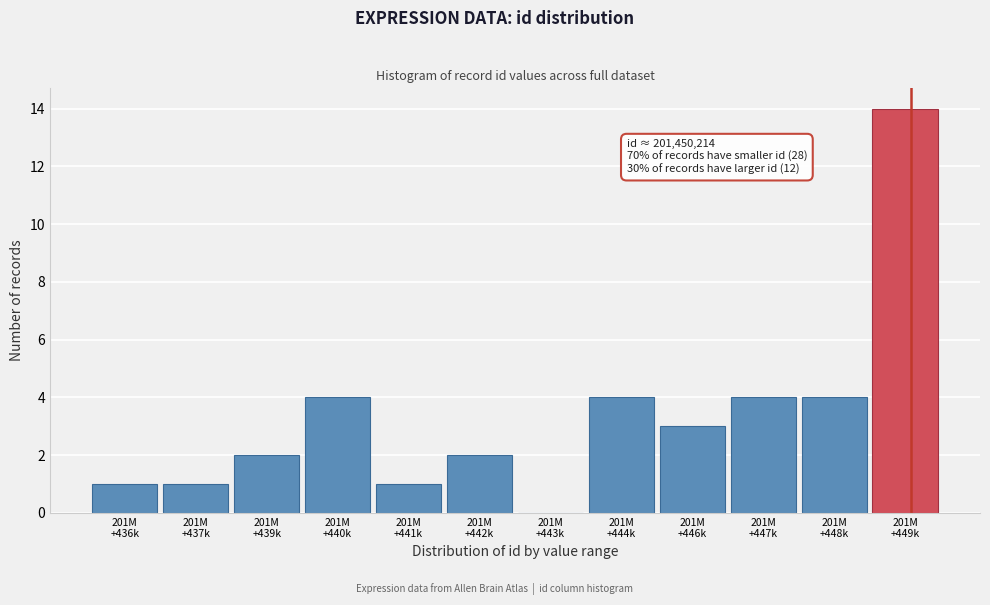

What is the greatest value displayed?

14